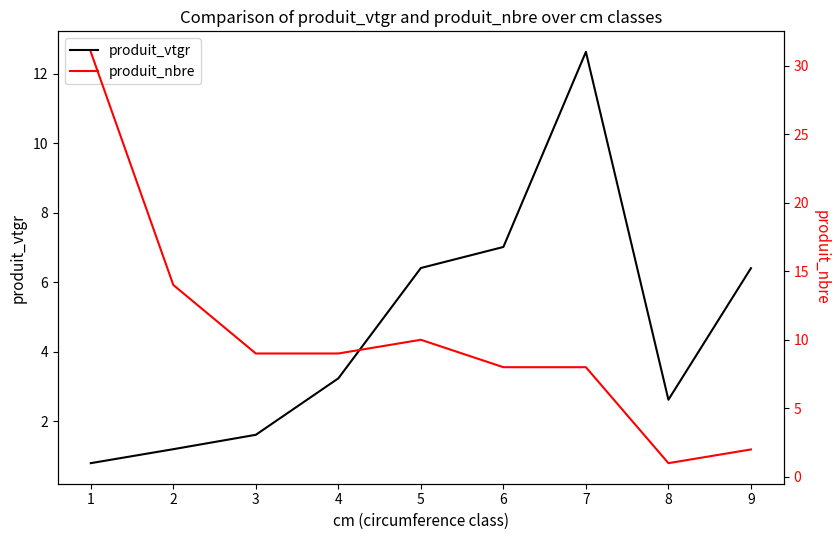

Reading left to right, transcribe all the data shown in this chart.

produit_vtgr: 0.8	1.2	1.6	3.2	6.4	7.0	12.6	2.6	6.4
produit_nbre: 31.0	14.0	9.0	9.0	10.0	8.0	8.0	1.0	2.0